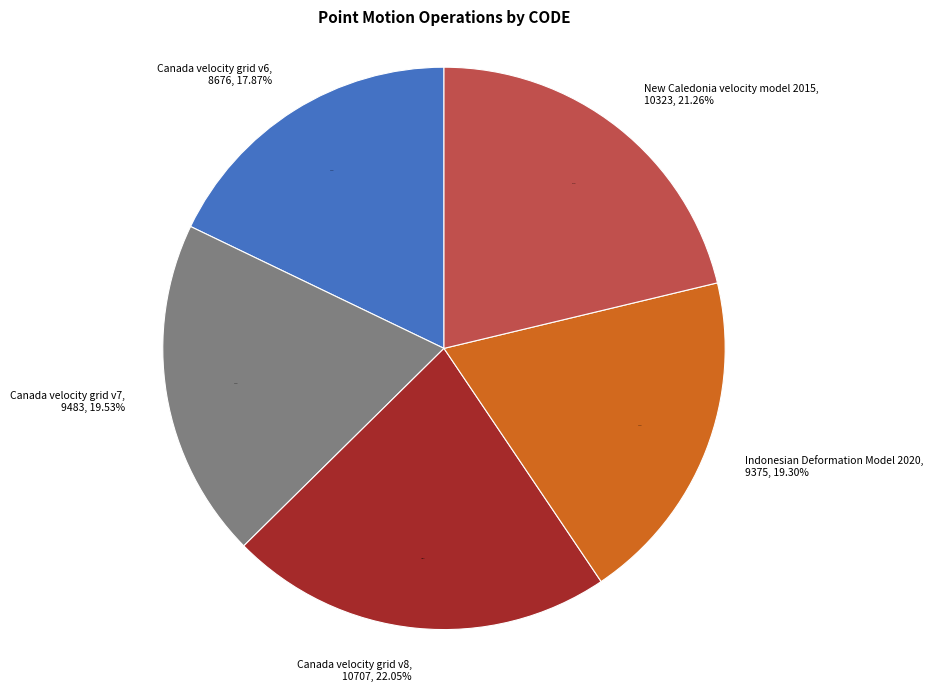

Is there any slice that represents more than half of the pie?

No